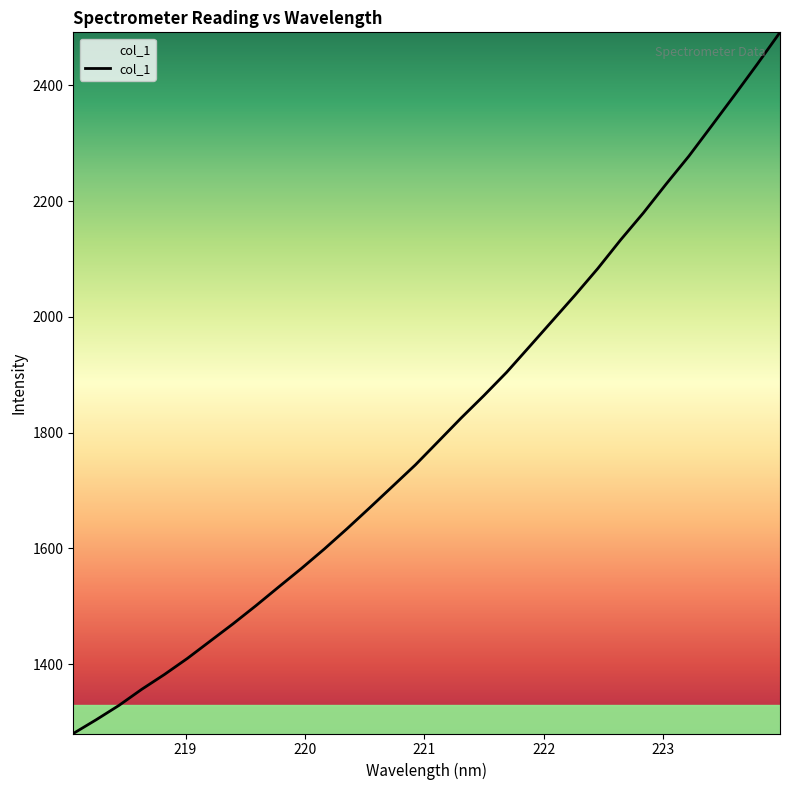

What is the minimum value shown in the chart?

1280.1